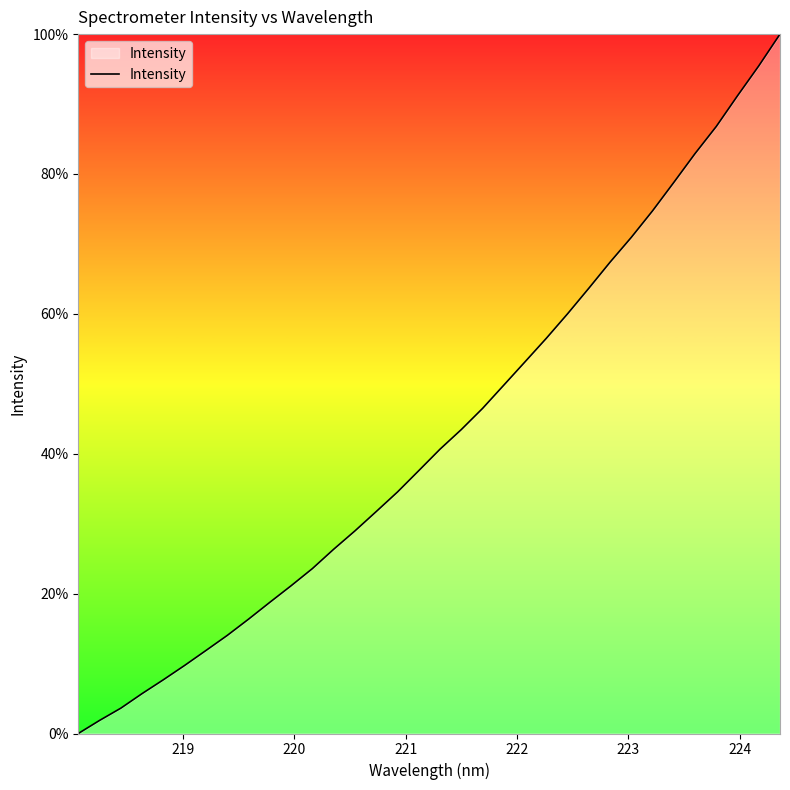

What is the sum of all values?

1455.5